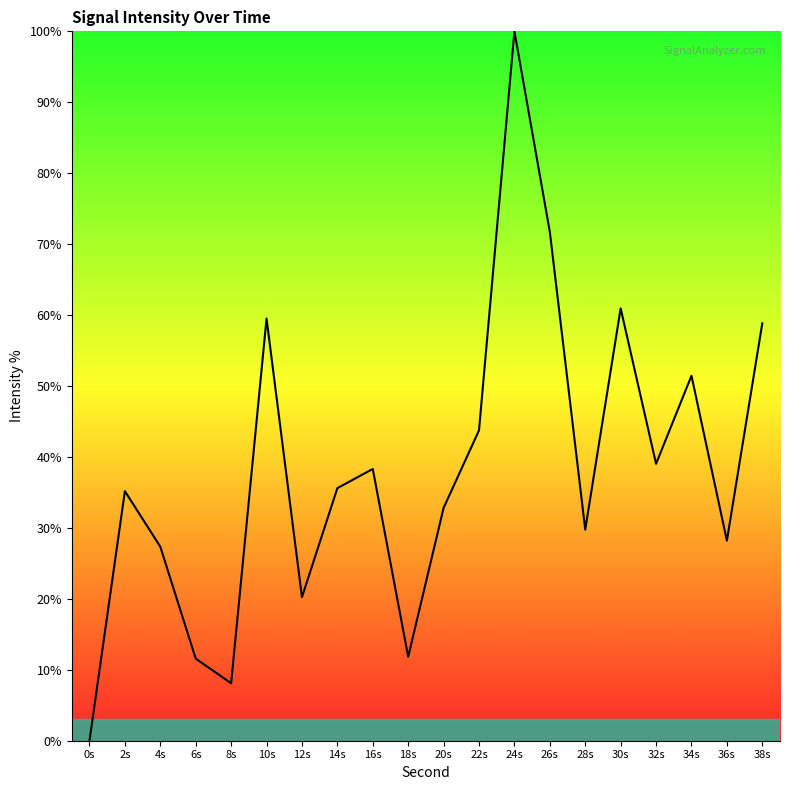

What position from the right is 36s?

2